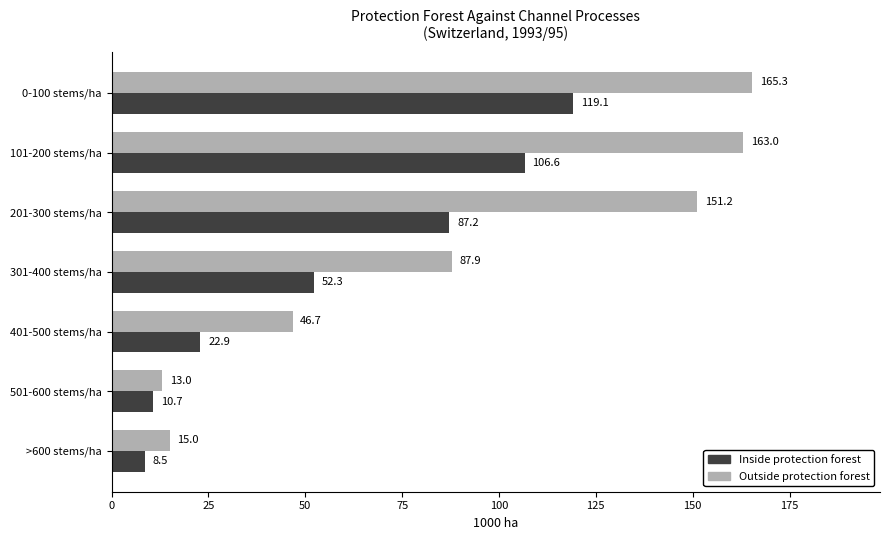

Is it true that Inside protection forest equals 17.5 at 301-400 stems/ha?

False